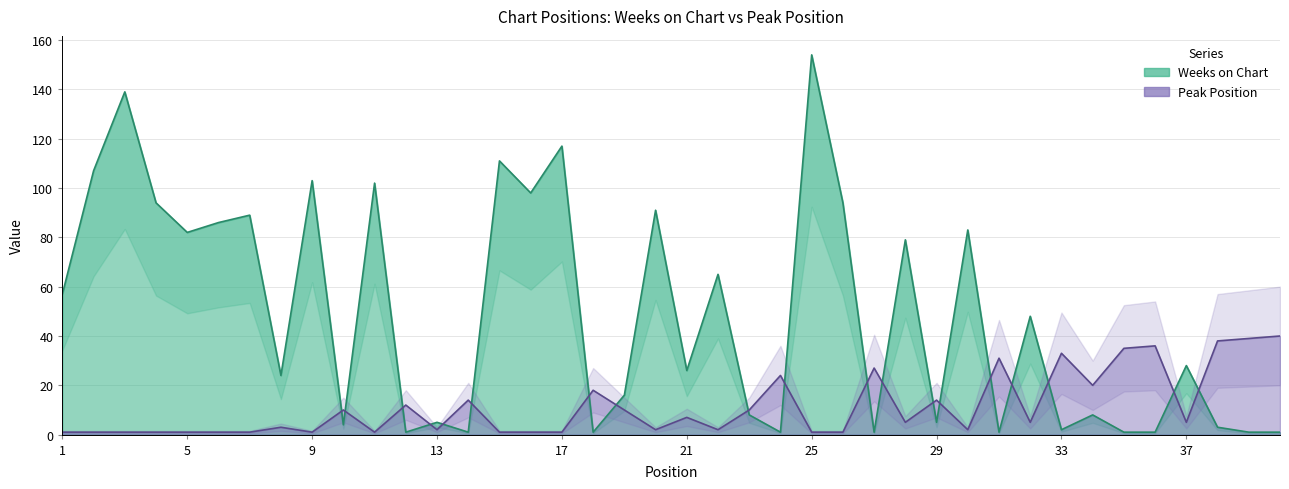

The Peak Position series shows 1 at 17. True or false?

True